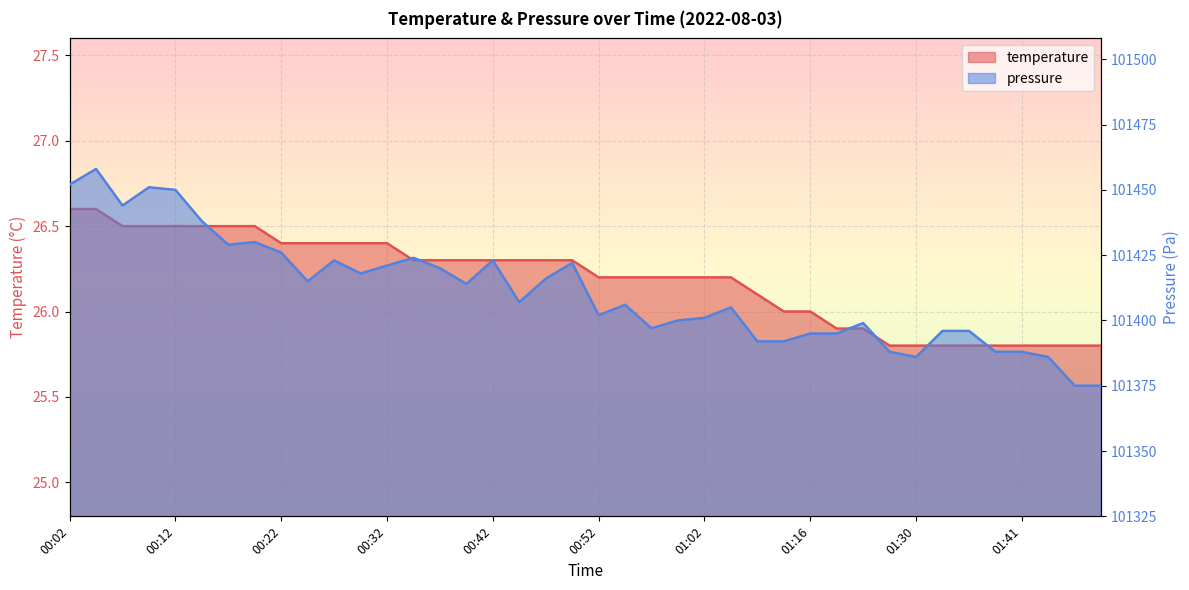

What are all the series names shown in the legend?

temperature, pressure